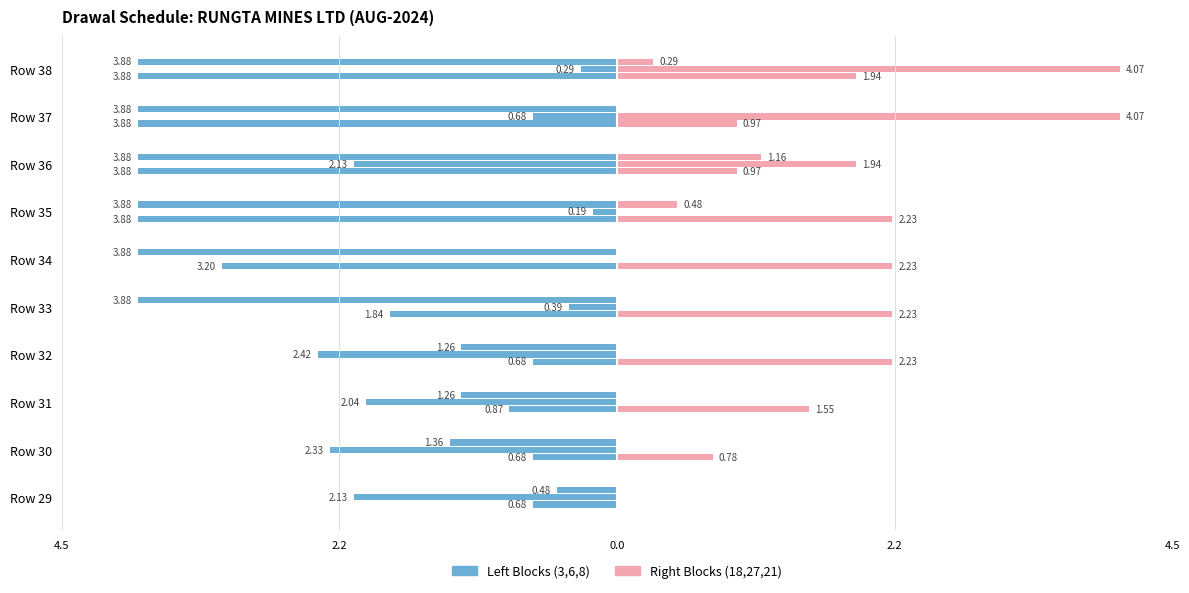

How many distinct data groups are displayed?

2